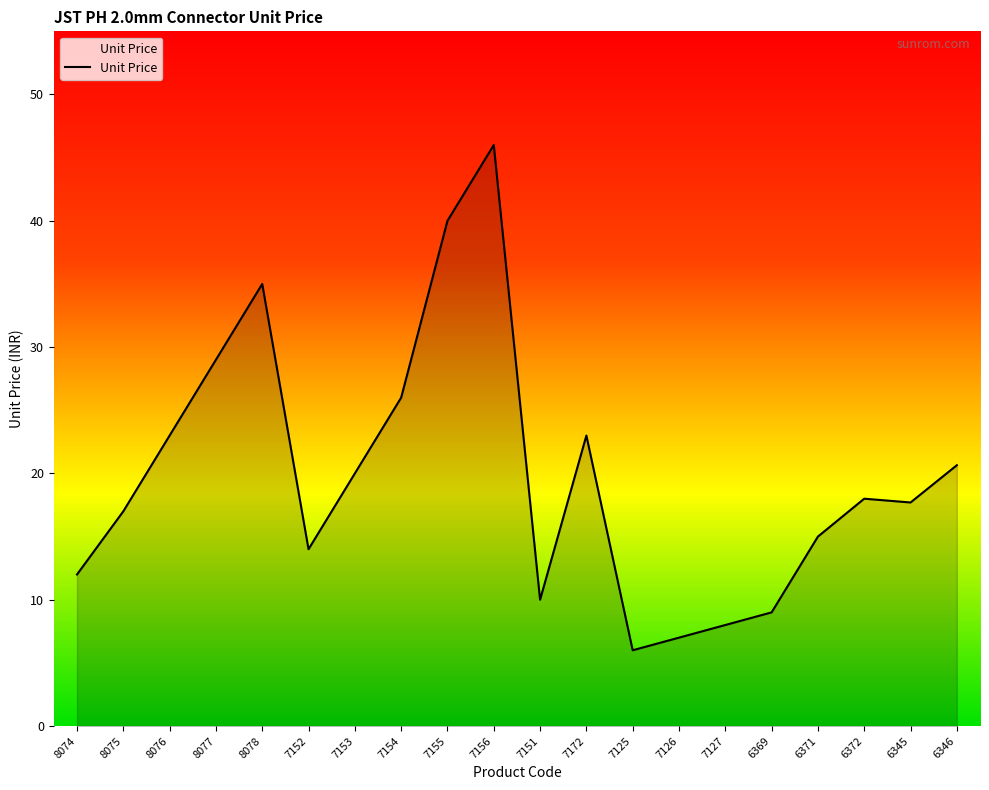

The chart shows a value of 11.9 at 7154. True or false?

False